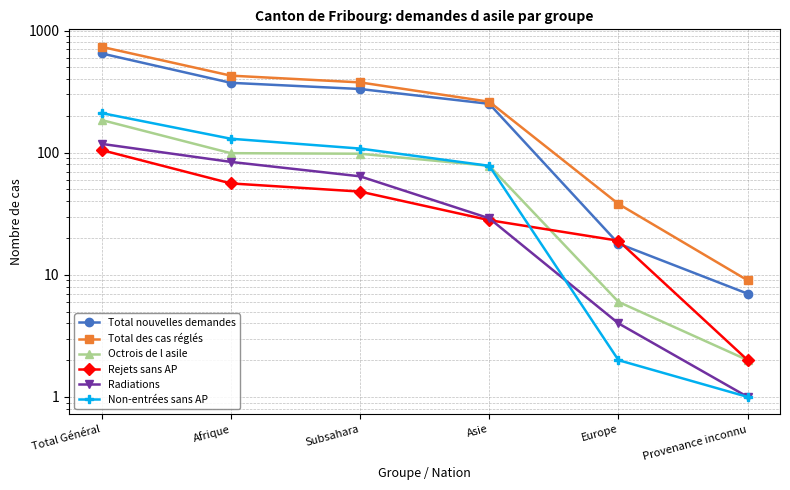

True or false: Total des cas réglés has a value of 735 at Total Général.

True